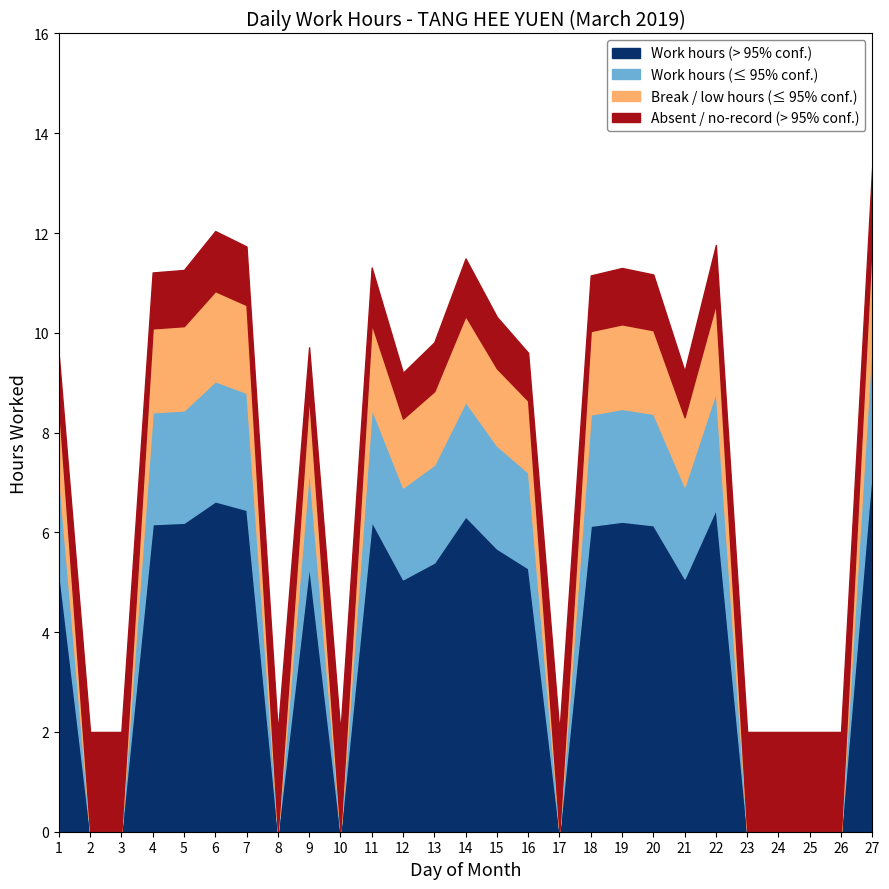

At how many categories does at least one series exceed 3?

18